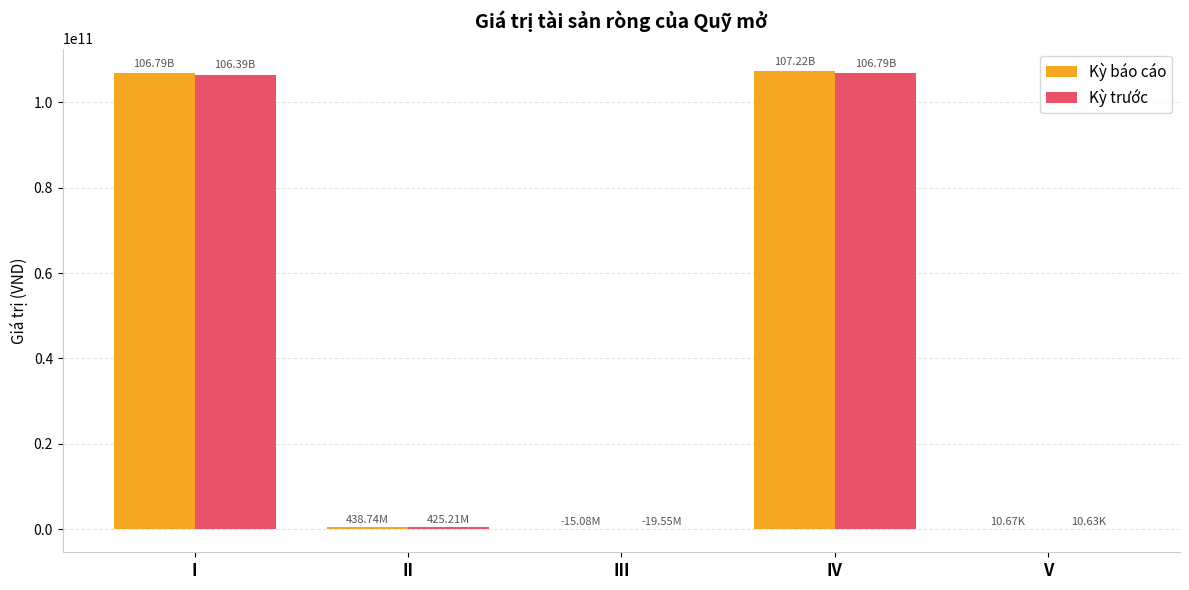

What is the sum of all Kỳ trước values?

213586266929.6